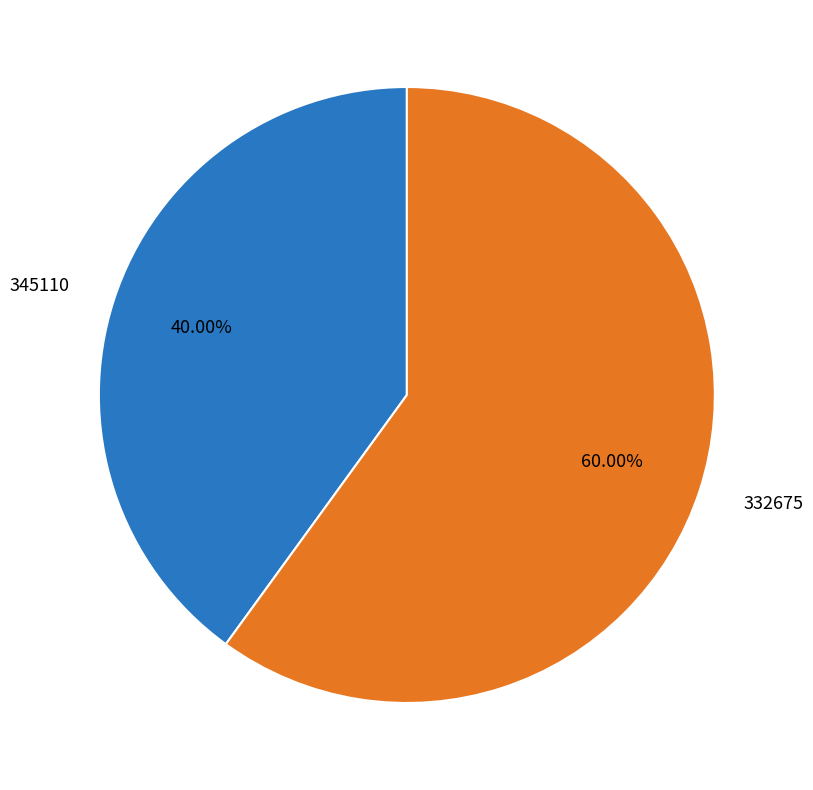

Which category has the biggest portion of the pie?

332675